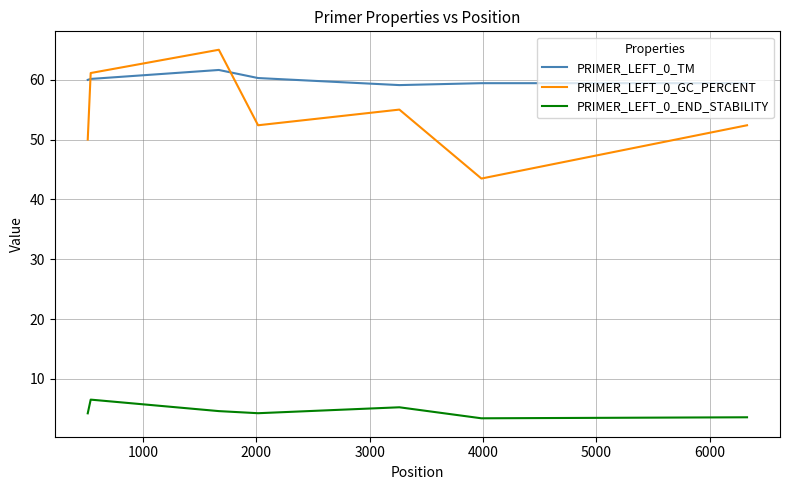

True or false: PRIMER_LEFT_0_END_STABILITY and PRIMER_LEFT_0_TM cross at least once.

False